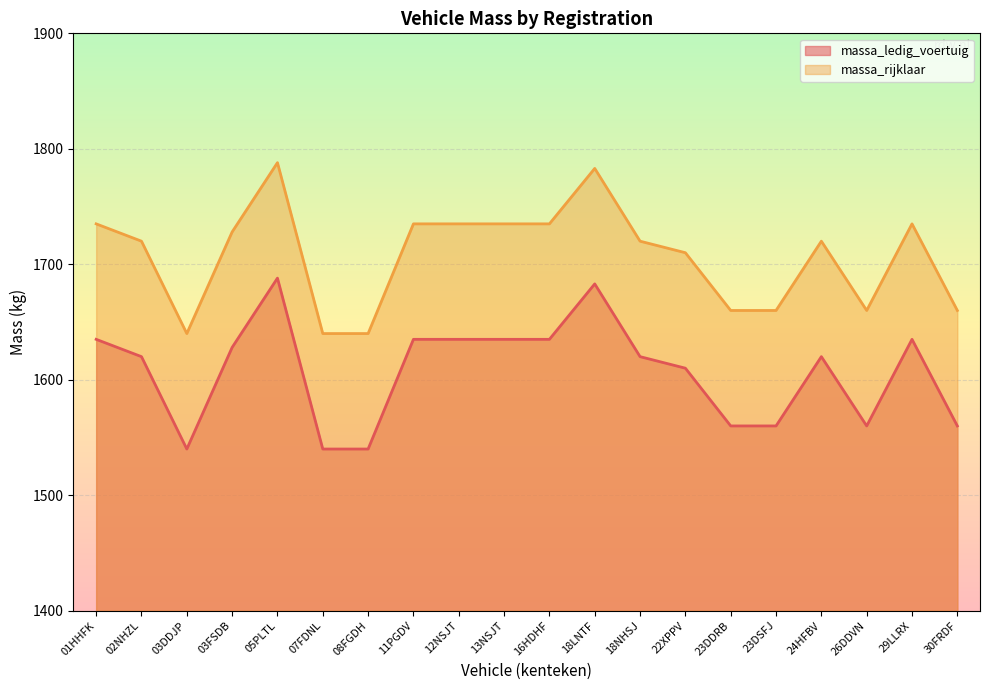

At how many categories does at least one series exceed 1690?

13